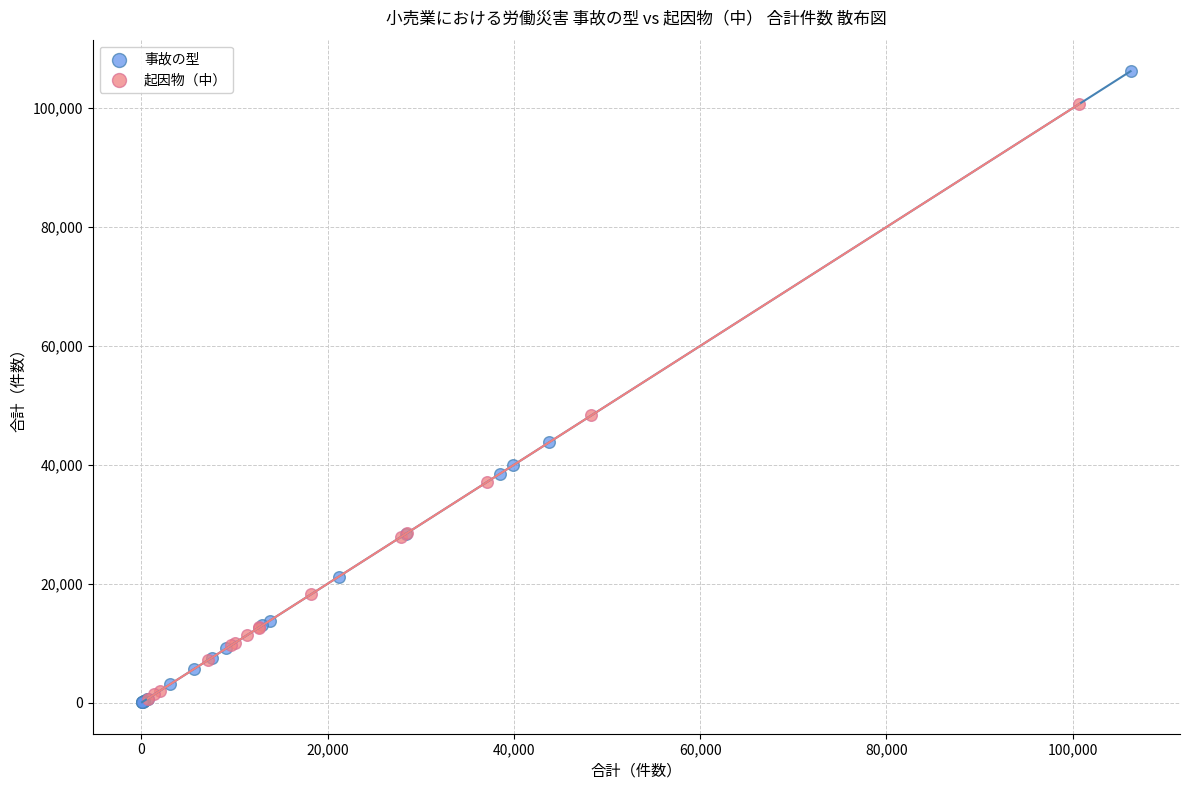

Which series reaches the maximum Y coordinate?

事故の型